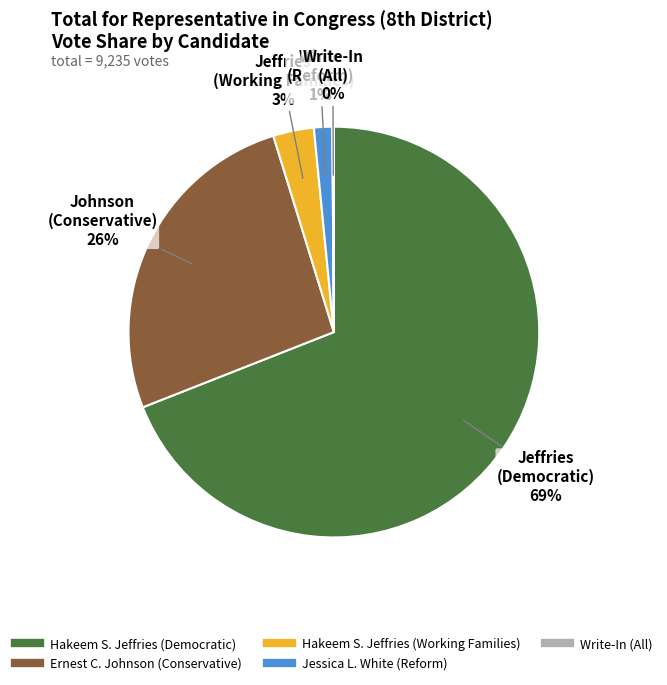

Is there a majority slice in this chart?

Yes